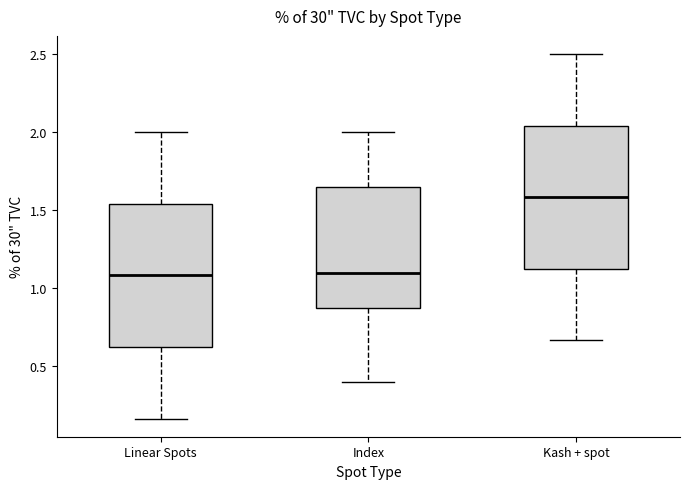

Where does the upper whisker of the box for Linear Spots end on the y-axis? The values are not printed on the chart, so give them approximately, as read against the axis.

2.00